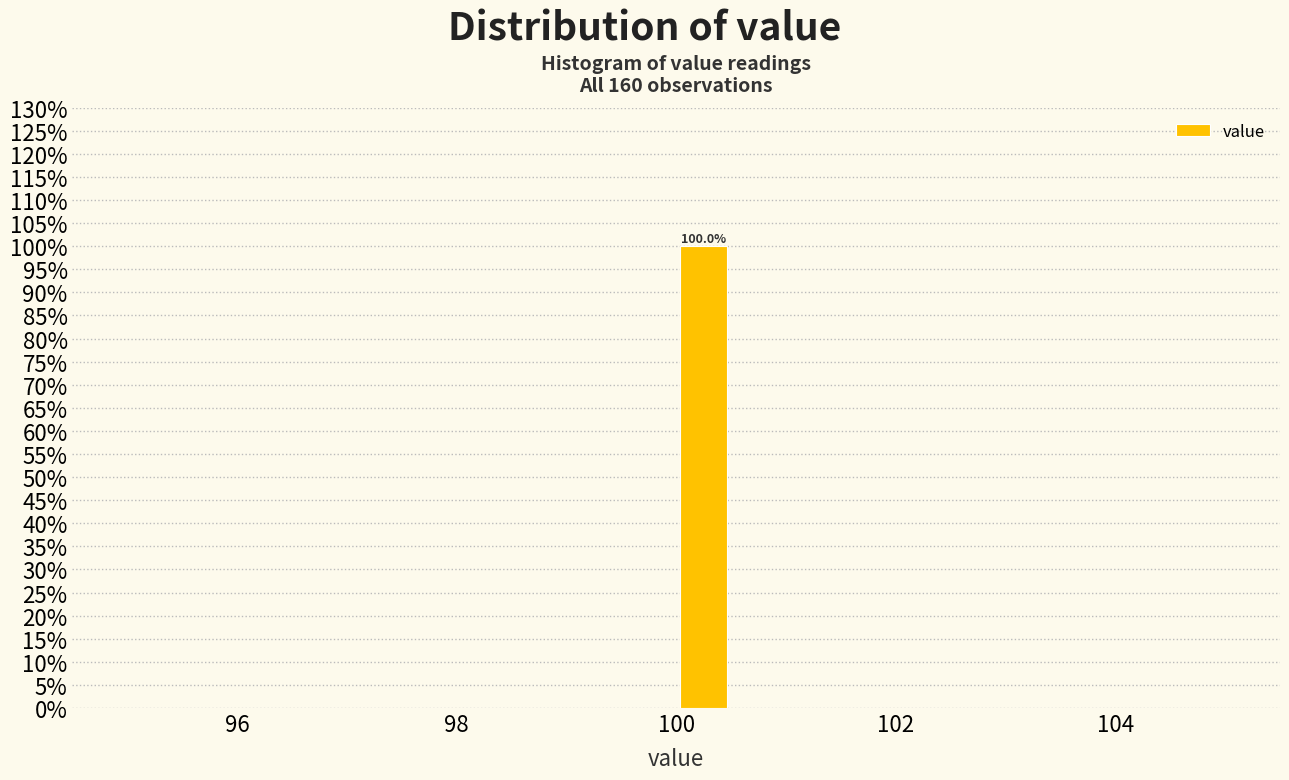

Read against the x-axis, roughly where is the centre of the tallest bar?

100.2